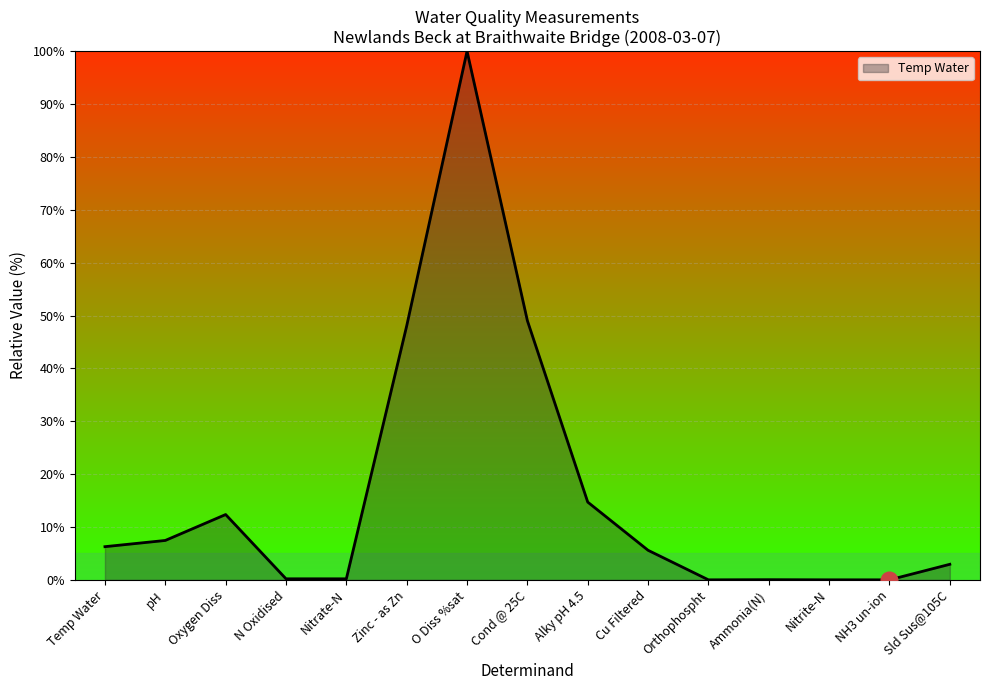

At which category does the chart reach its peak across all series?

O Diss %sat